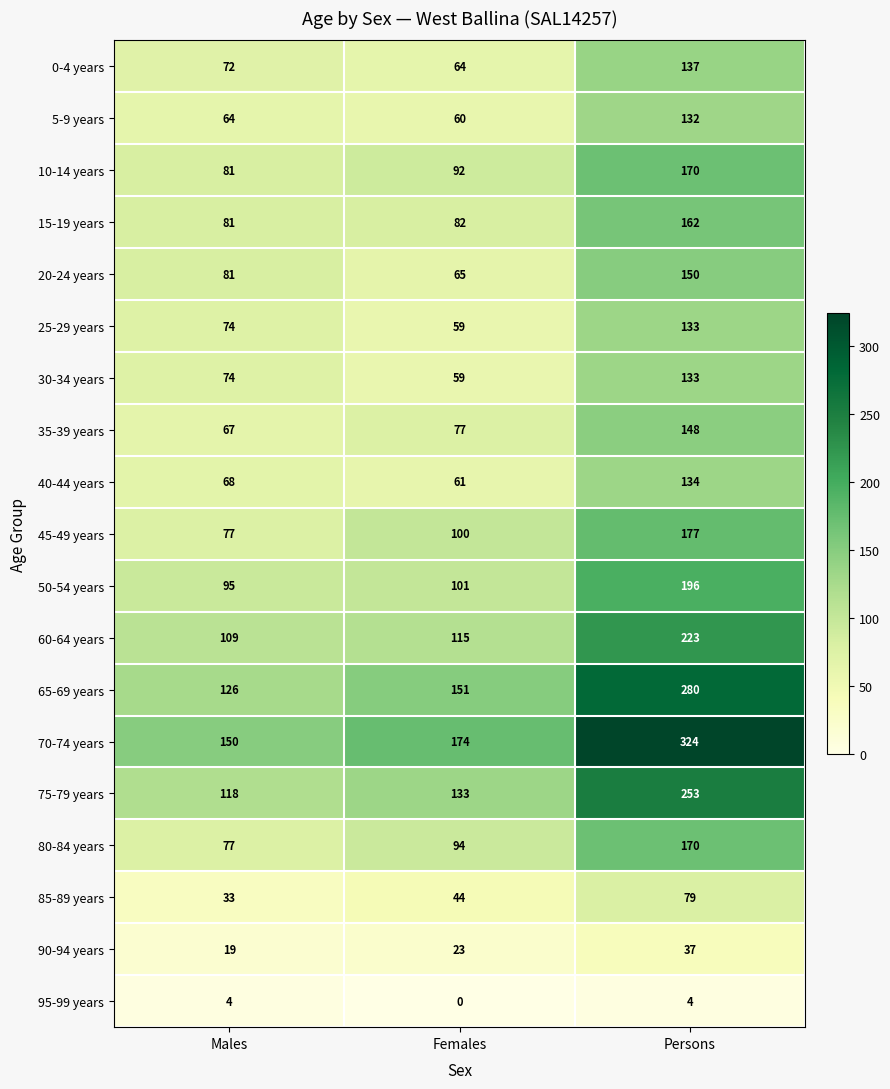

At which category does the chart reach its minimum across all series?

Females